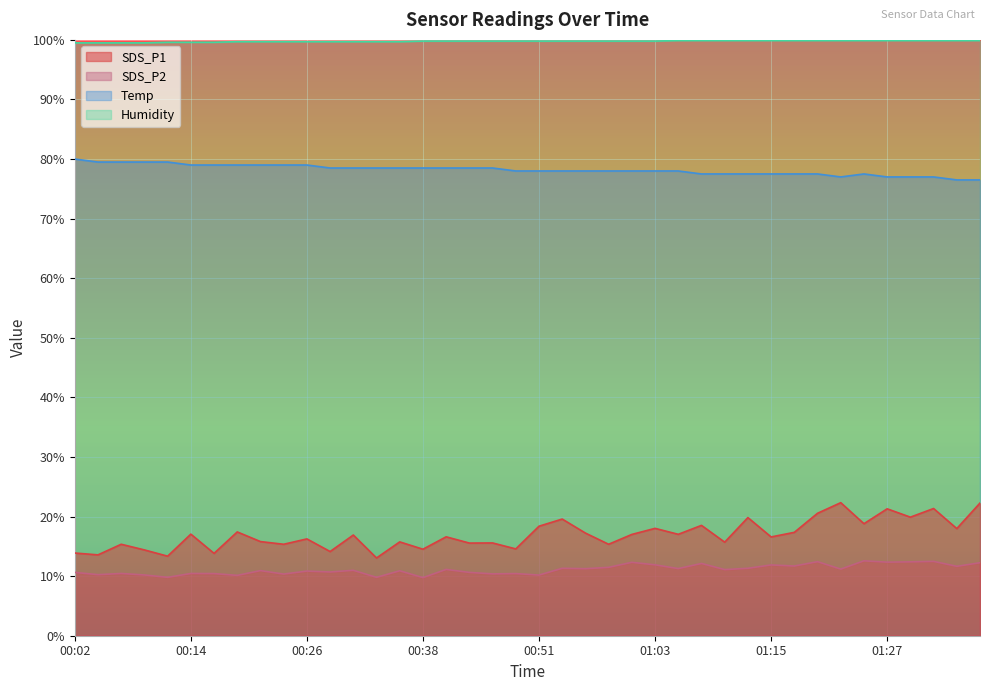

Is it true that SDS_P2 equals 15.6 at 01:35?

False